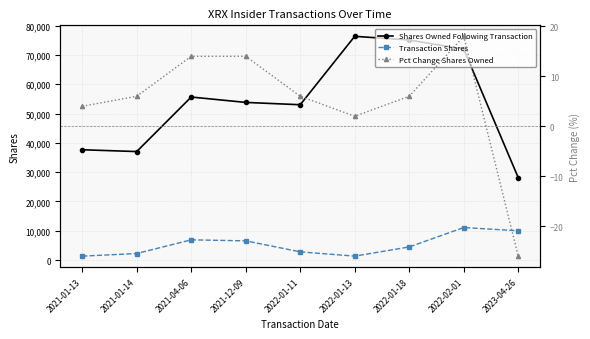

What is the difference between the Shares Owned Following Transaction values at 2021-04-06 and 2021-12-09?

1838